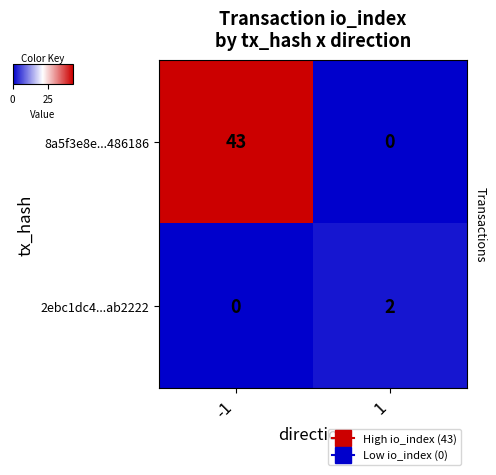

What is the sum of all 8a5f3e8e...486186 values?

43